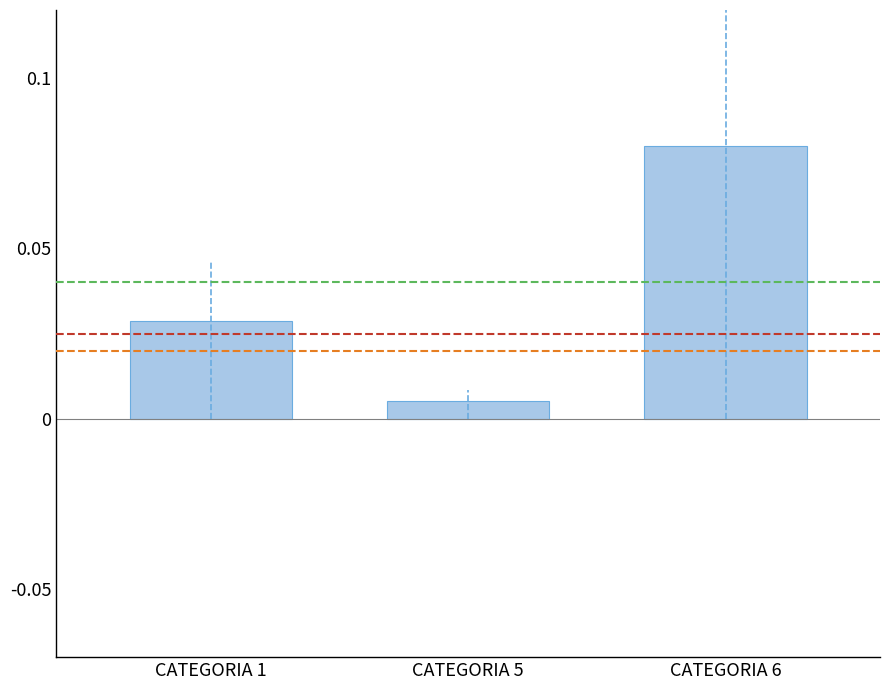

Which category has the highest value across all series?

CATEGORIA 6